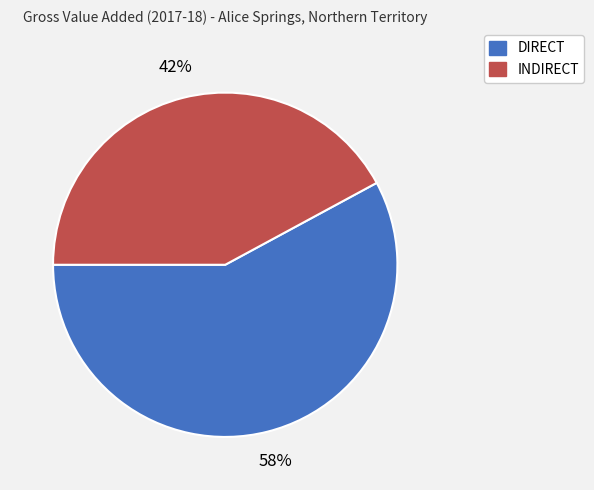

How many segments does this pie chart have?

2